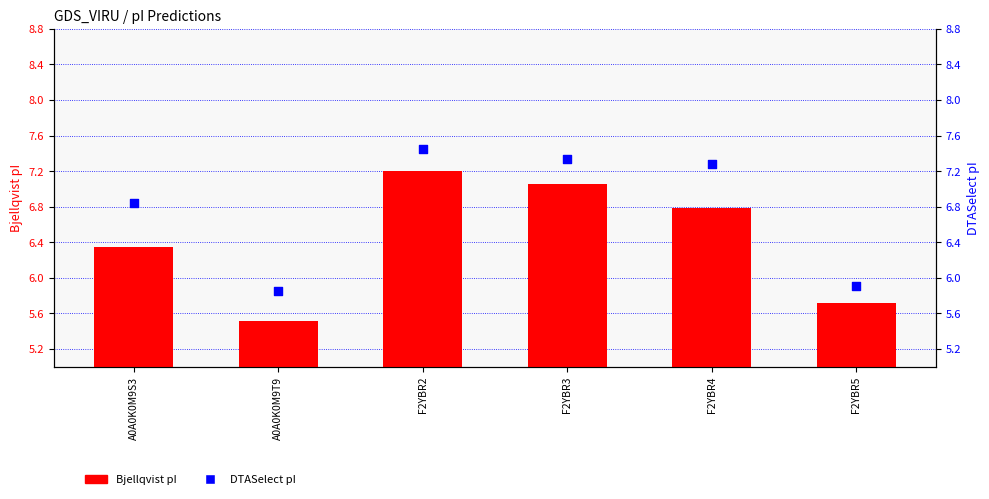

Which series has the largest total across all categories?

DTASelect pI